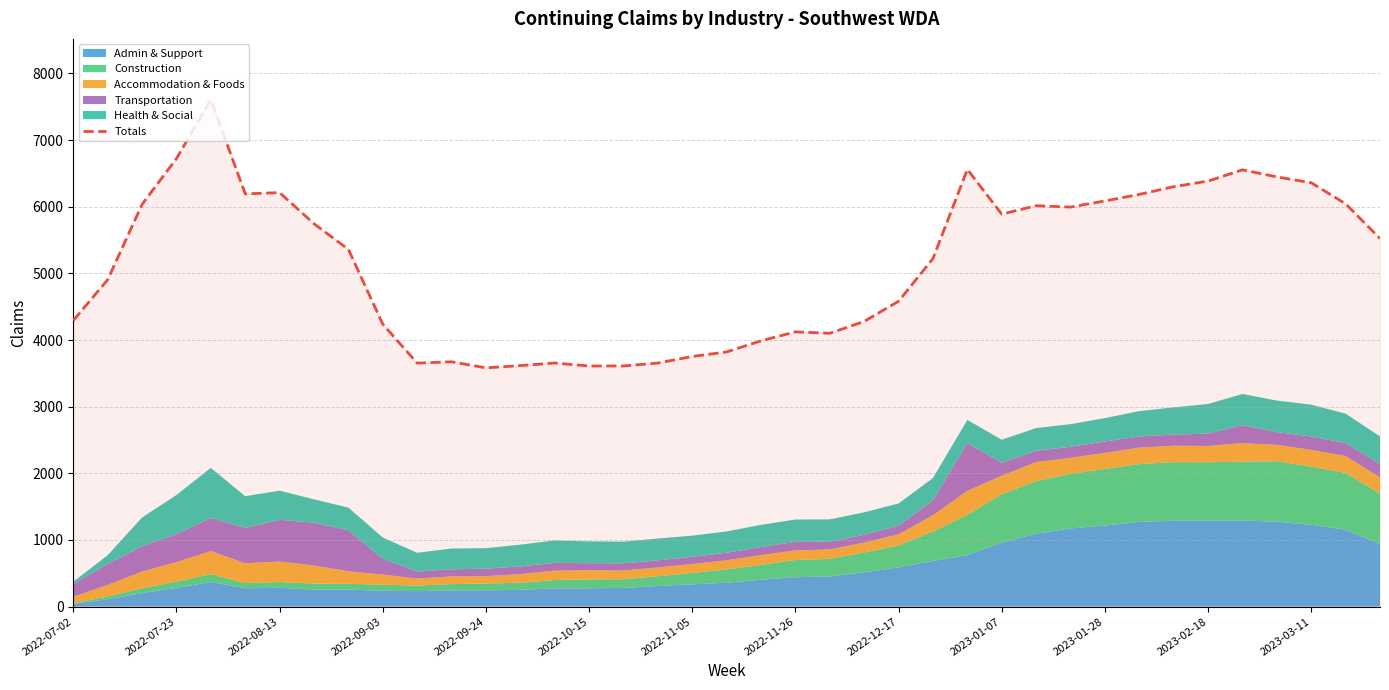

What is the minimum value for Totals?

3582